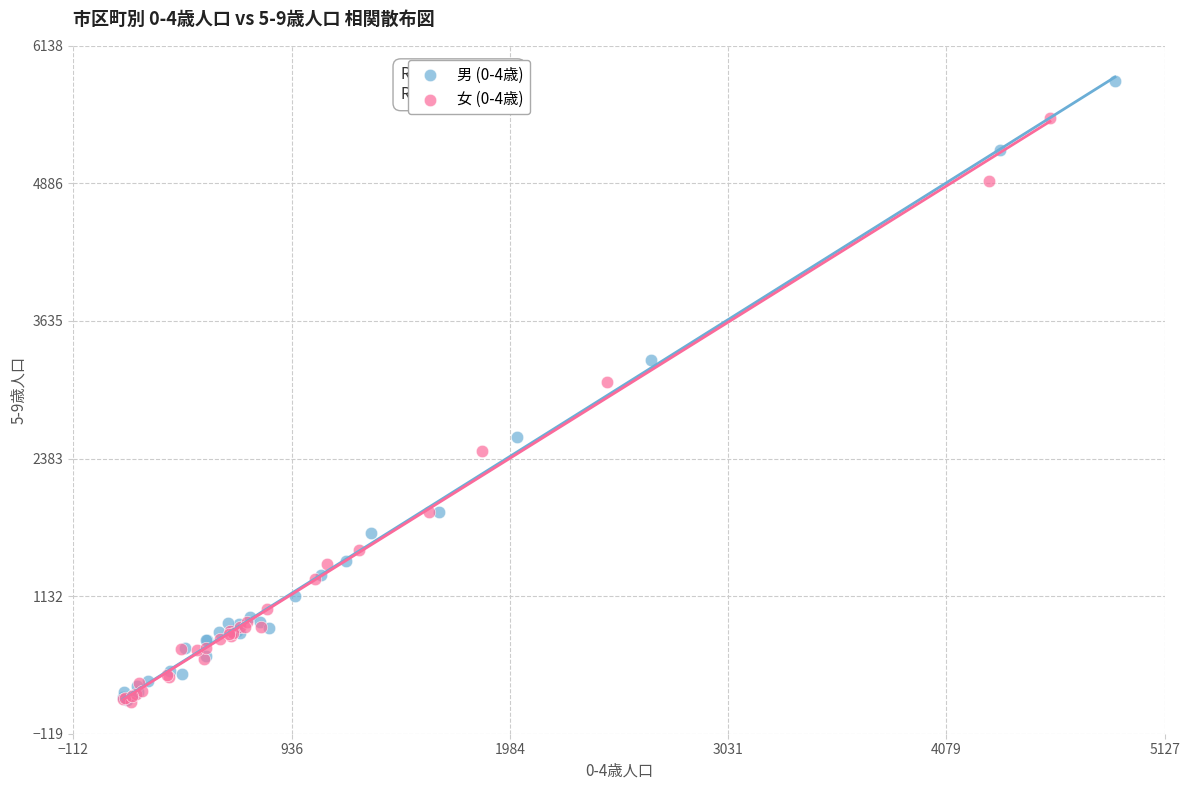

Which series reaches the maximum Y coordinate?

男 (0-4歳)